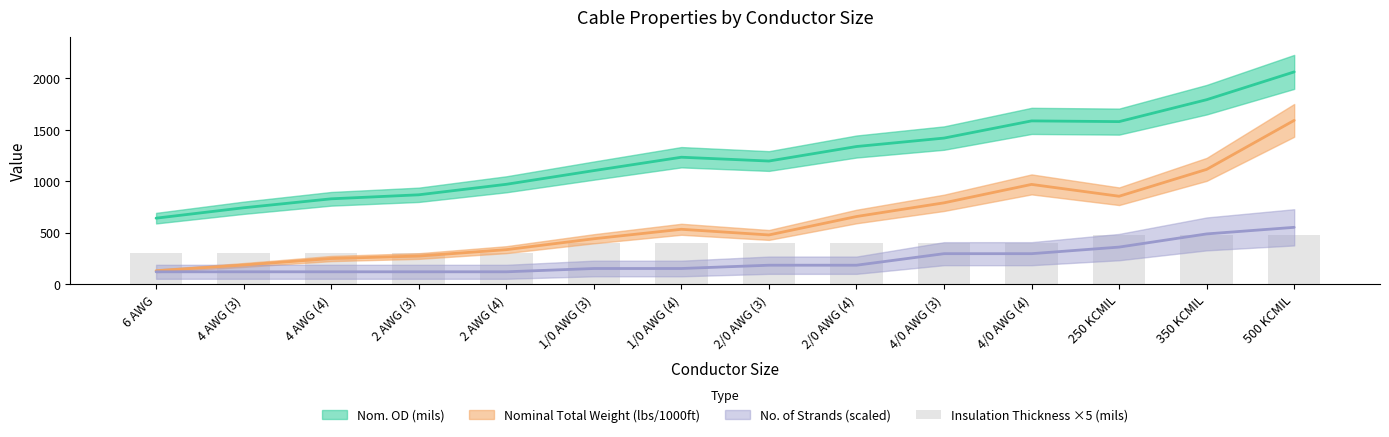

At which label does the data first exceed 400?

250 KCMIL